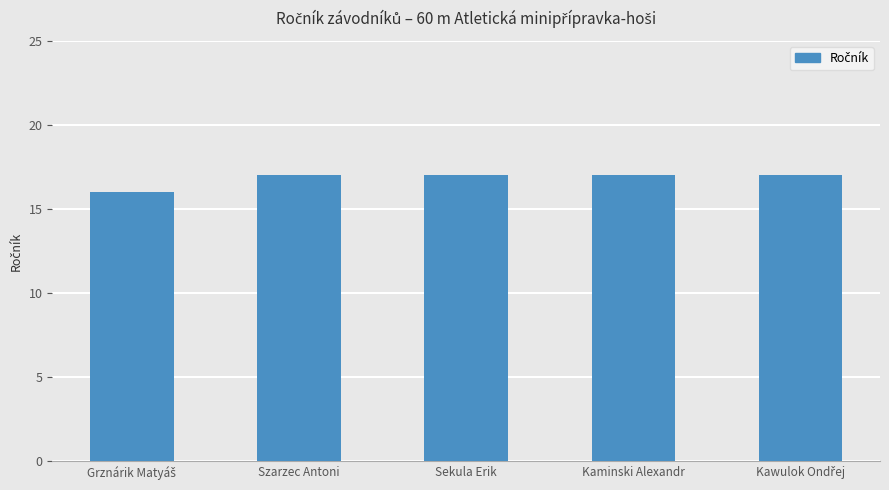

What is the label of the 3rd bar from the left?

Sekula Erik